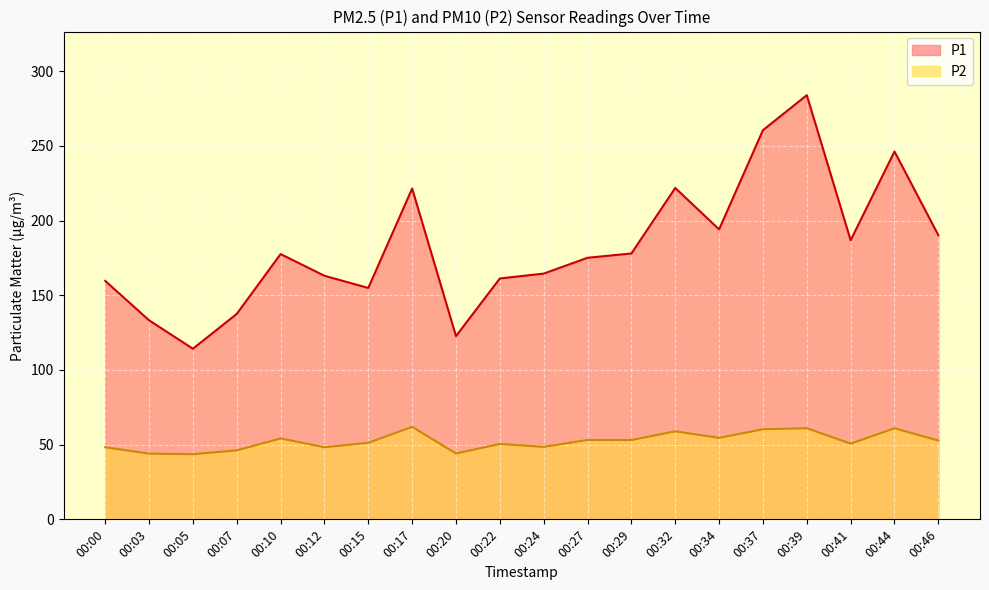

What is the value of the P1 point at the 20th from the left?

190.2